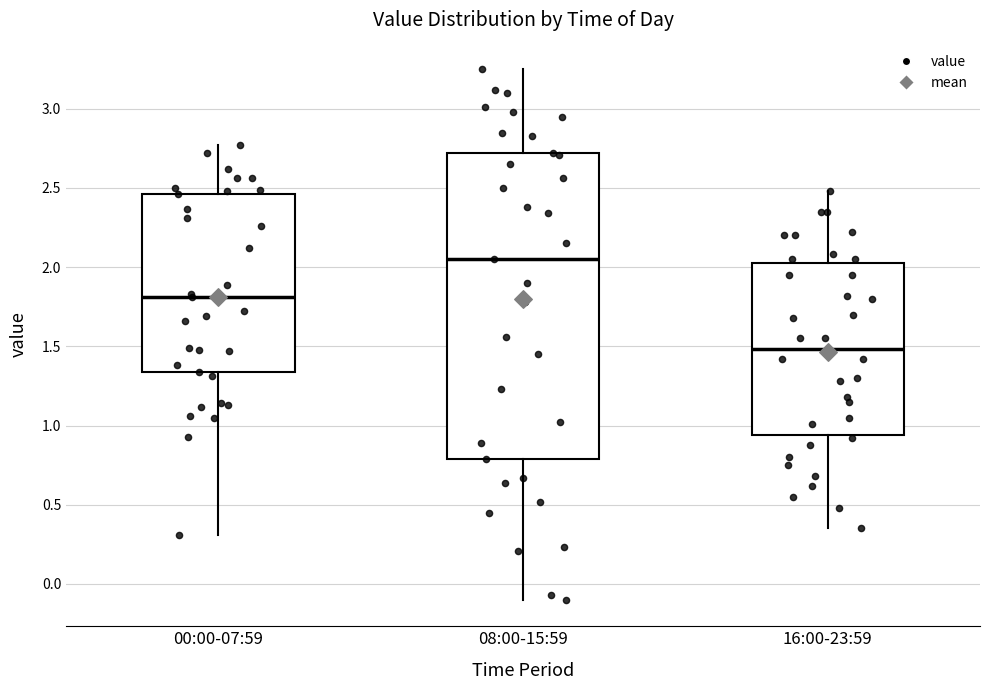

Where does the upper whisker of the box for 16:00-23:59 end on the y-axis? The values are not printed on the chart, so give them approximately, as read against the axis.

2.50